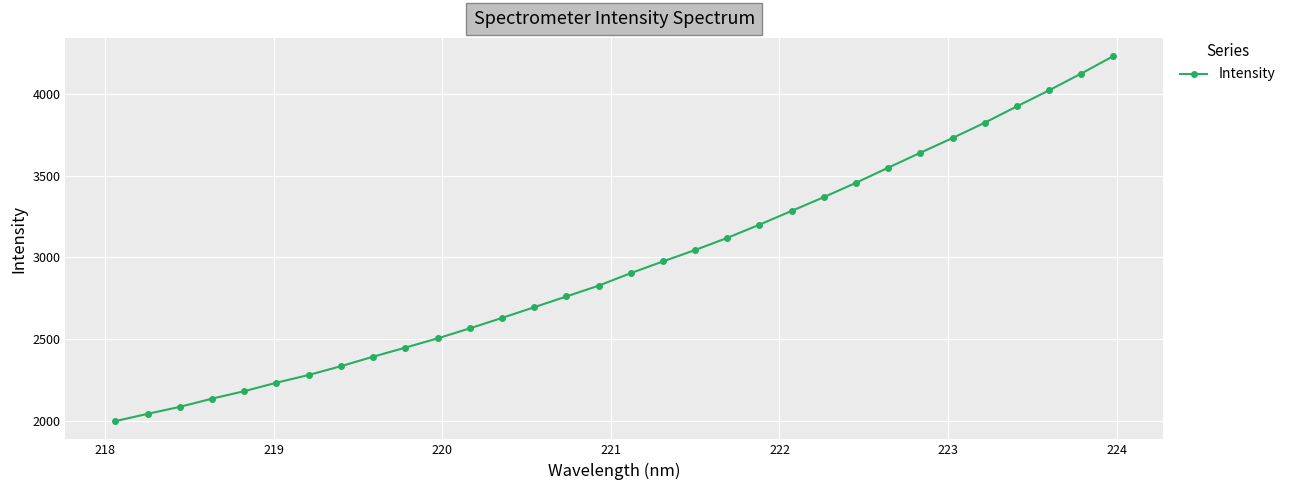

What is the minimum value shown in the chart?

1998.8